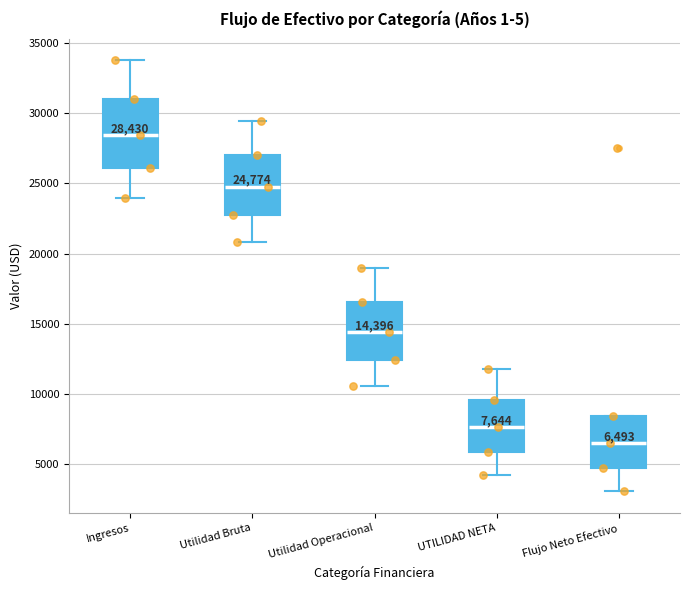

Which box is the tallest, from its lower edge to its upper edge?

Ingresos